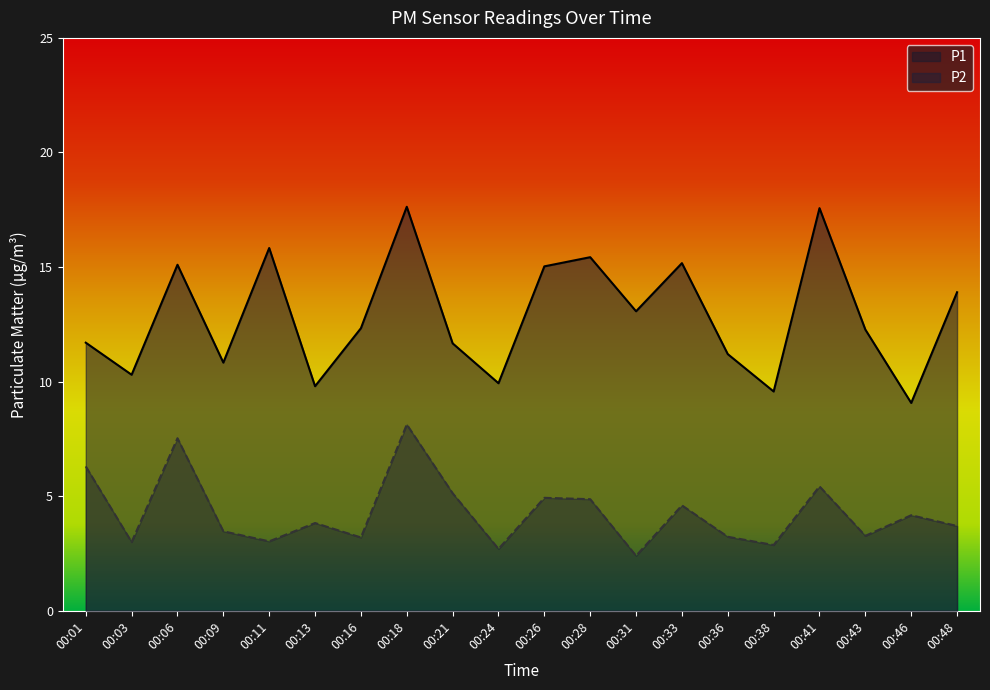

Does the chart have visible grid lines?

No